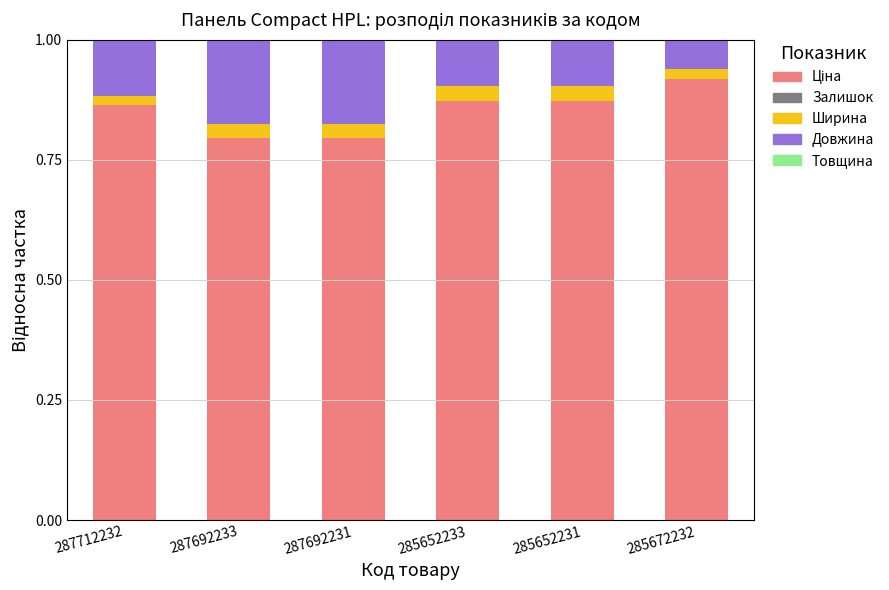

How many series are shown in this chart?

5